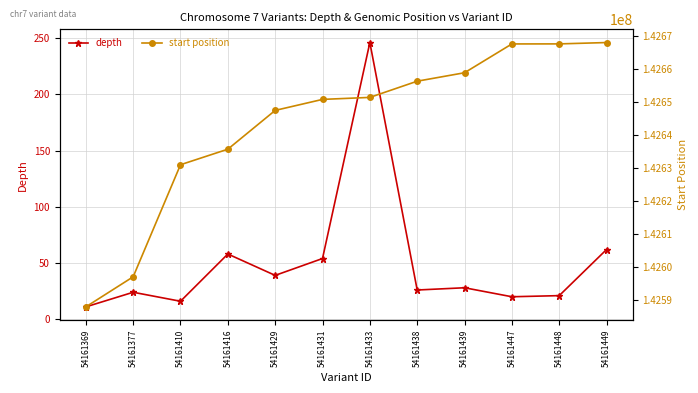

Is the value of depth at 54161449 greater than the value of start position at 54161433?

No